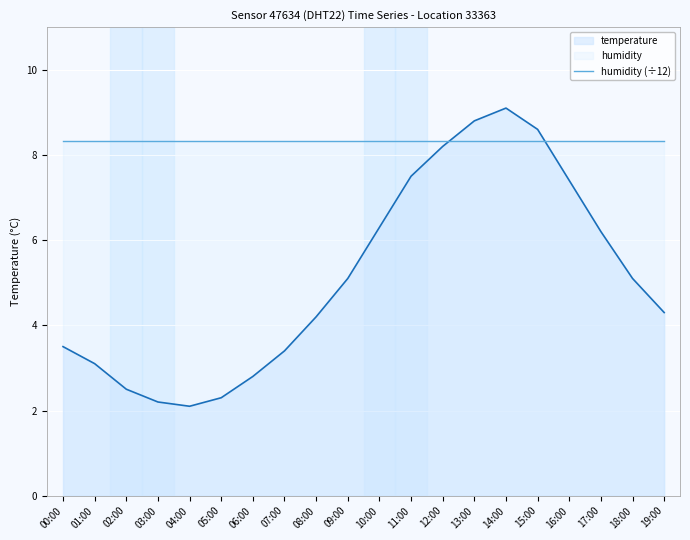

What is the total value across all series at 05:00?

10.6